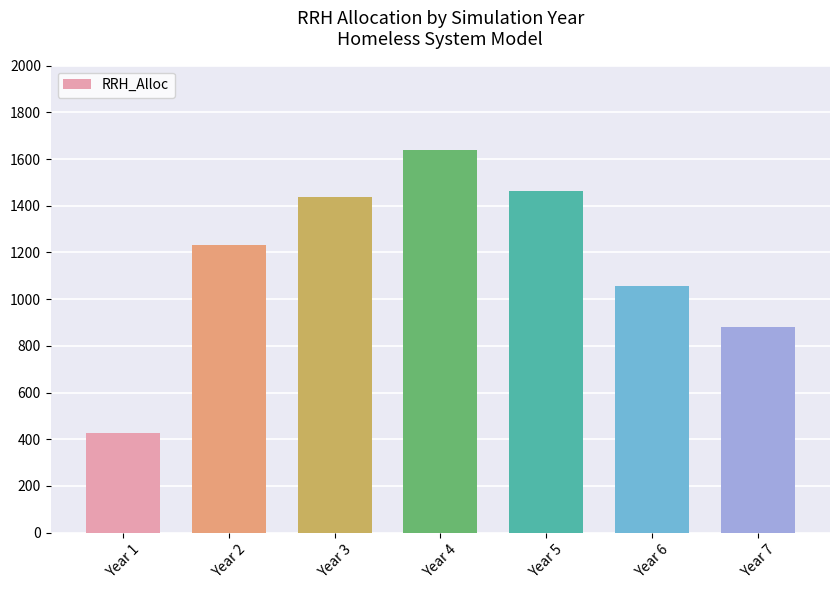

List the labels in order of value, smallest first.

Year 1, Year 7, Year 6, Year 2, Year 3, Year 5, Year 4